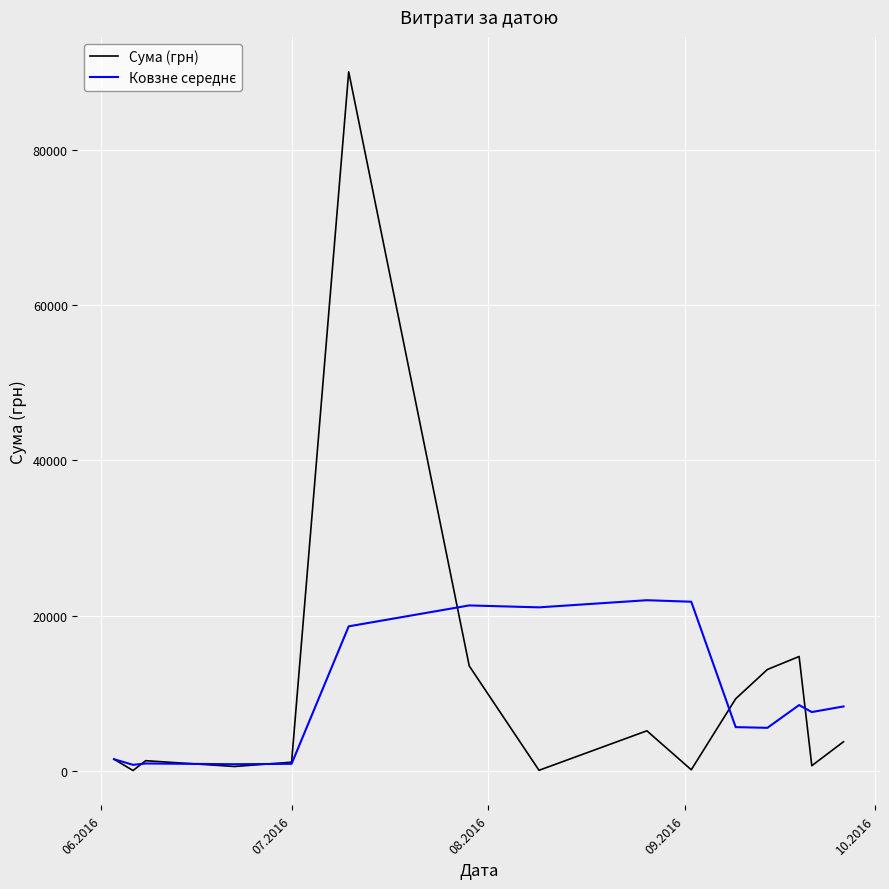

What is the maximum value shown in the chart?

90000.0